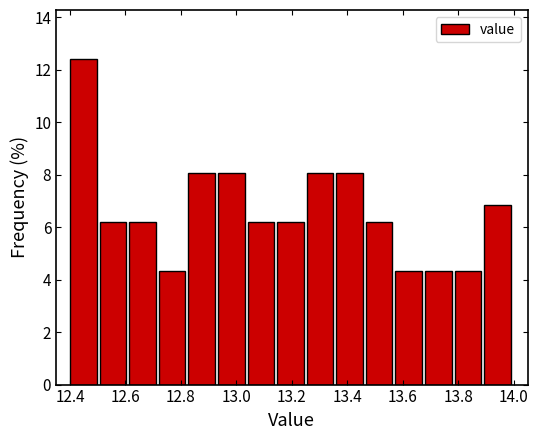

Reading left to right, transcribe this chart: for each bar, give the range it covers on the x-axis and its height. Neither the bar edges nor the heights are printed on the chart, so give them approximately, as read against the axes.

12.40 to 12.50: 12.4
12.50 to 12.62: 6.2
12.62 to 12.72: 6.2
12.72 to 12.82: 4.4
12.82 to 12.94: 8.0
12.94 to 13.04: 8.0
13.04 to 13.14: 6.2
13.14 to 13.26: 6.2
13.26 to 13.36: 8.0
13.36 to 13.46: 8.0
13.46 to 13.58: 6.2
13.58 to 13.68: 4.4
13.68 to 13.78: 4.4
13.78 to 13.90: 4.4
13.90 to 14.00: 6.8